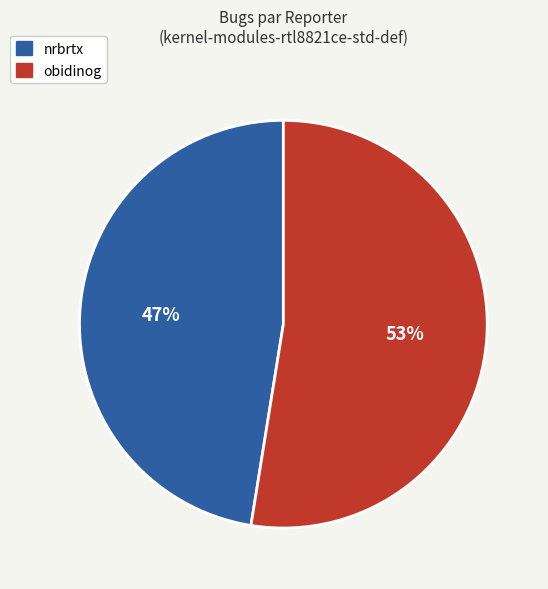

What percentage is the obidinog slice, to the nearest percent?

53%